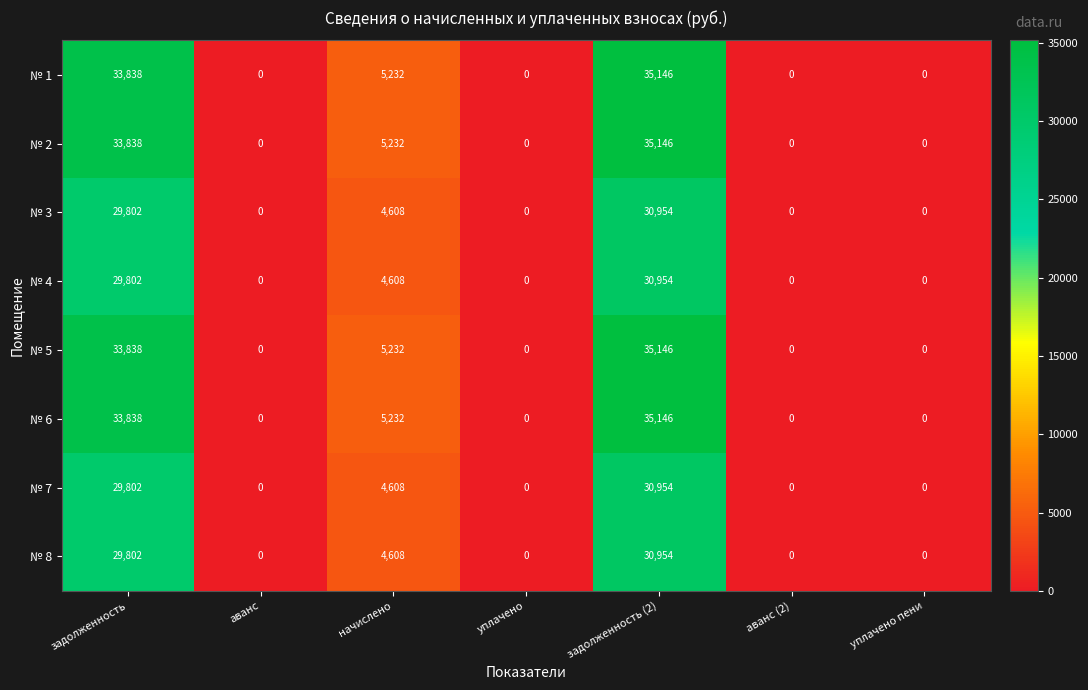

The № 2 series shows 35146 at задолженность (2). True or false?

True